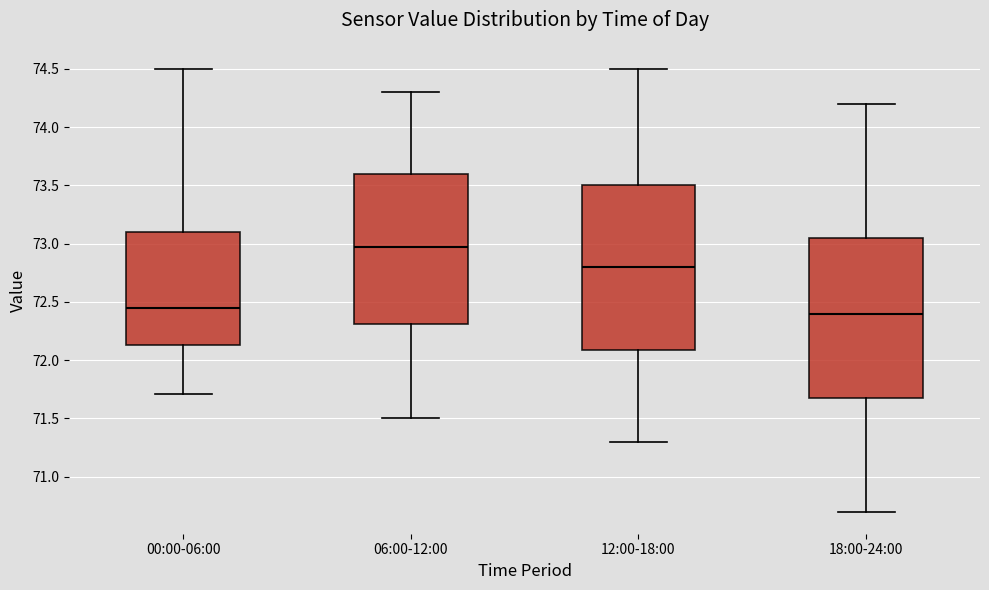

Reading left to right, read every box against the y-axis: the position of its median line, the range the box covers, and the ends of its whiskers. The values are not printed on the chart, so give them approximately, as read against the axis.

00:00-06:00: median 72.45, box 72.15 to 73.10, whiskers 71.70 to 74.50
06:00-12:00: median 73.00, box 72.30 to 73.60, whiskers 71.50 to 74.30
12:00-18:00: median 72.80, box 72.10 to 73.50, whiskers 71.30 to 74.50
18:00-24:00: median 72.40, box 71.70 to 73.05, whiskers 70.70 to 74.20